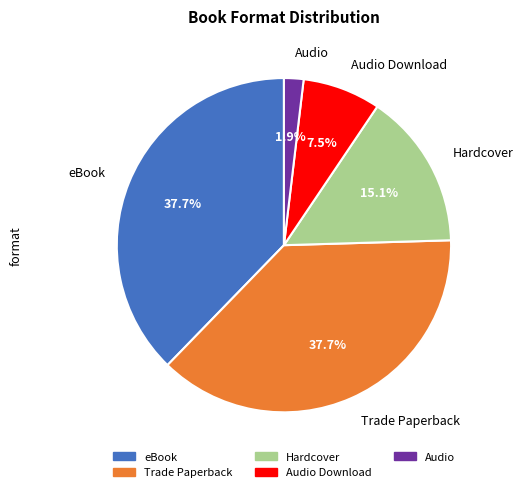

How many slices are in this pie chart?

5